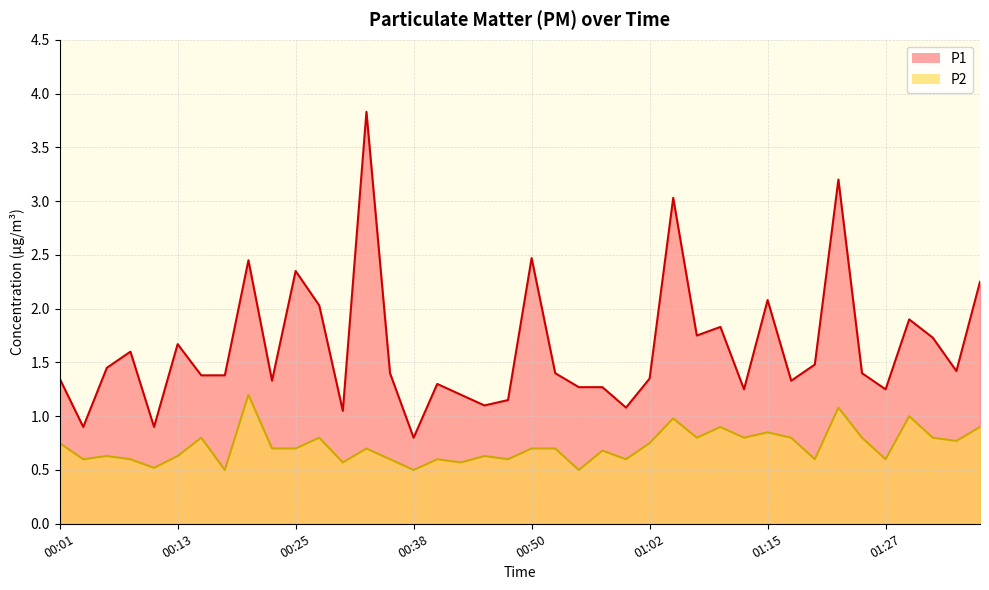

Is the value of P1 at 01:22 greater than the value of P2 at 01:00?

Yes